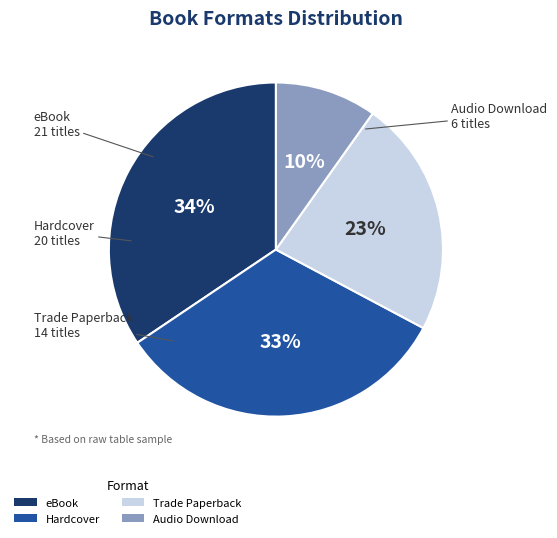

To the nearest percent, what portion does Trade Paperback represent?

23%